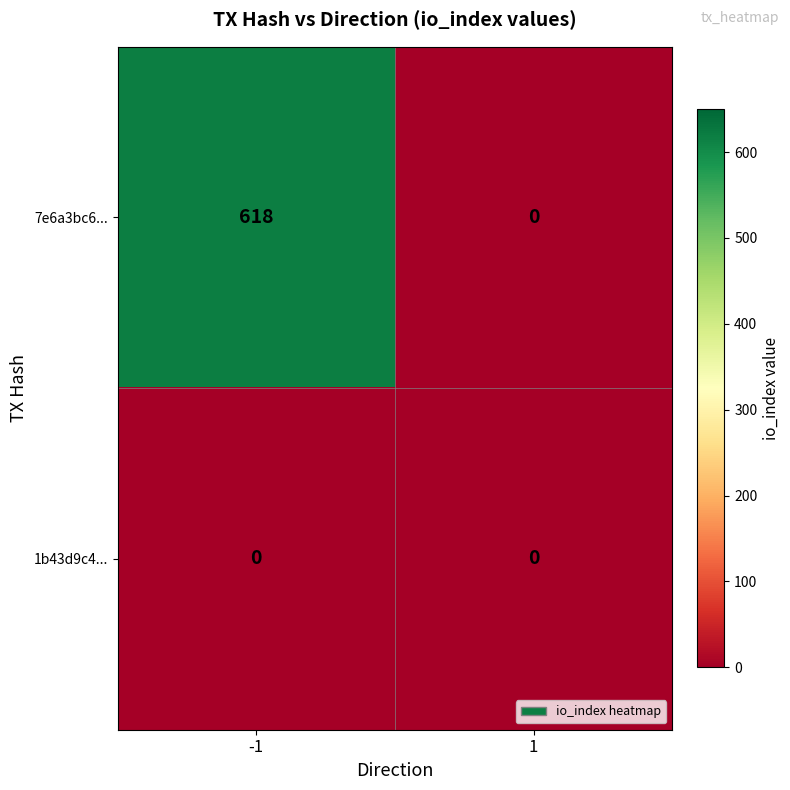

Rank the series by their maximum value, from highest to lowest.

7e6a3bc6..., 1b43d9c4...